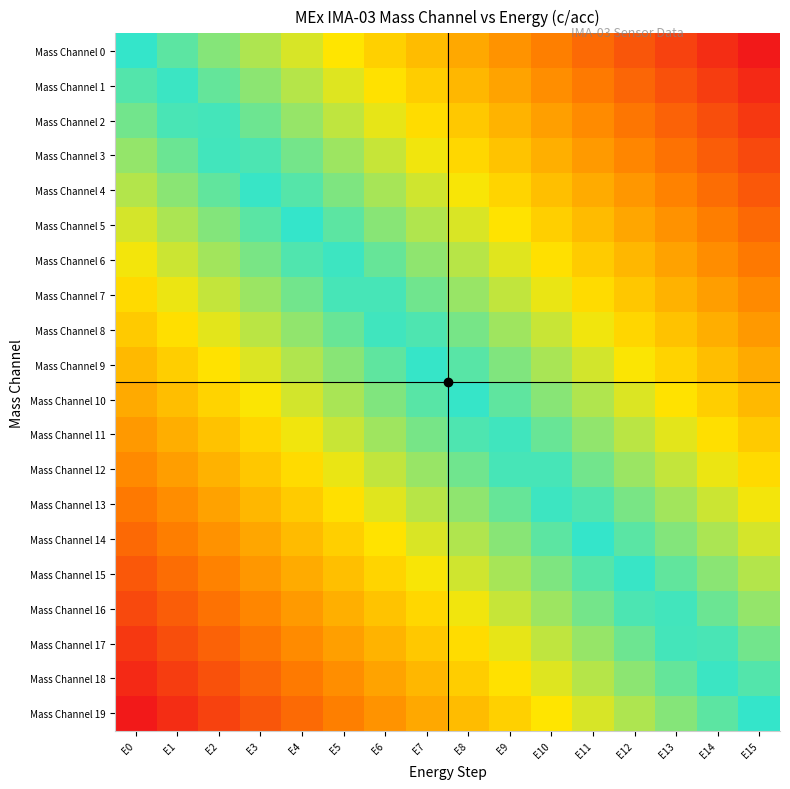

At how many categories does at least one series exceed 0?

15